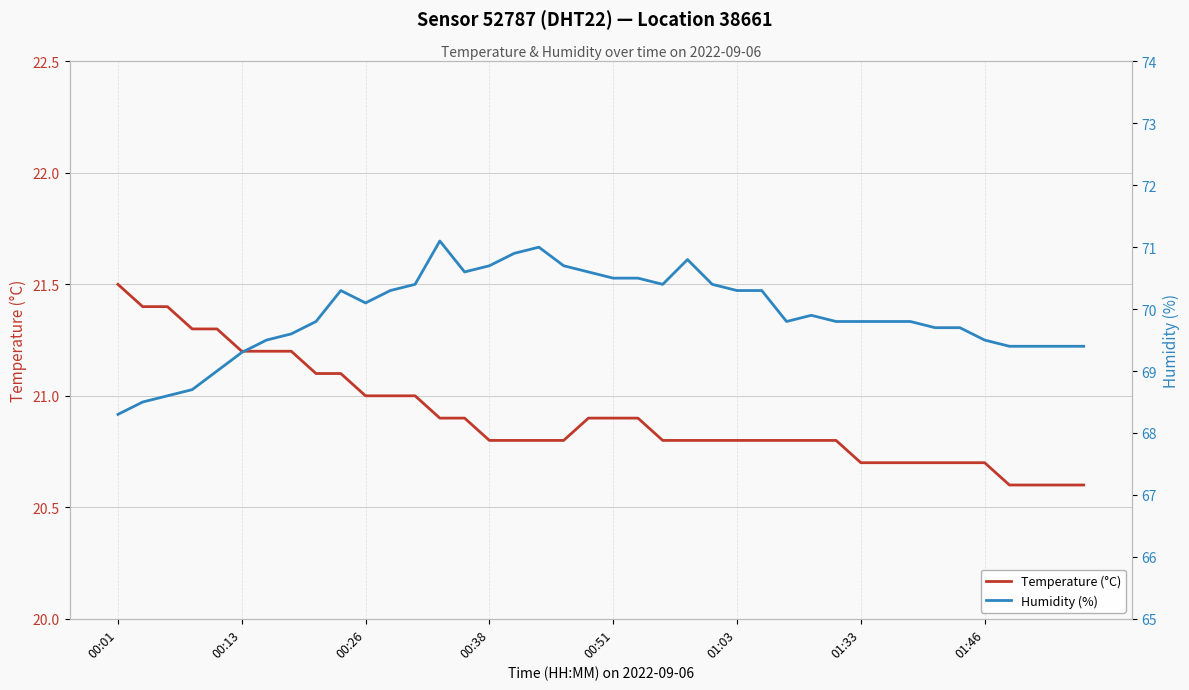

Count the number of data series in this chart.

2